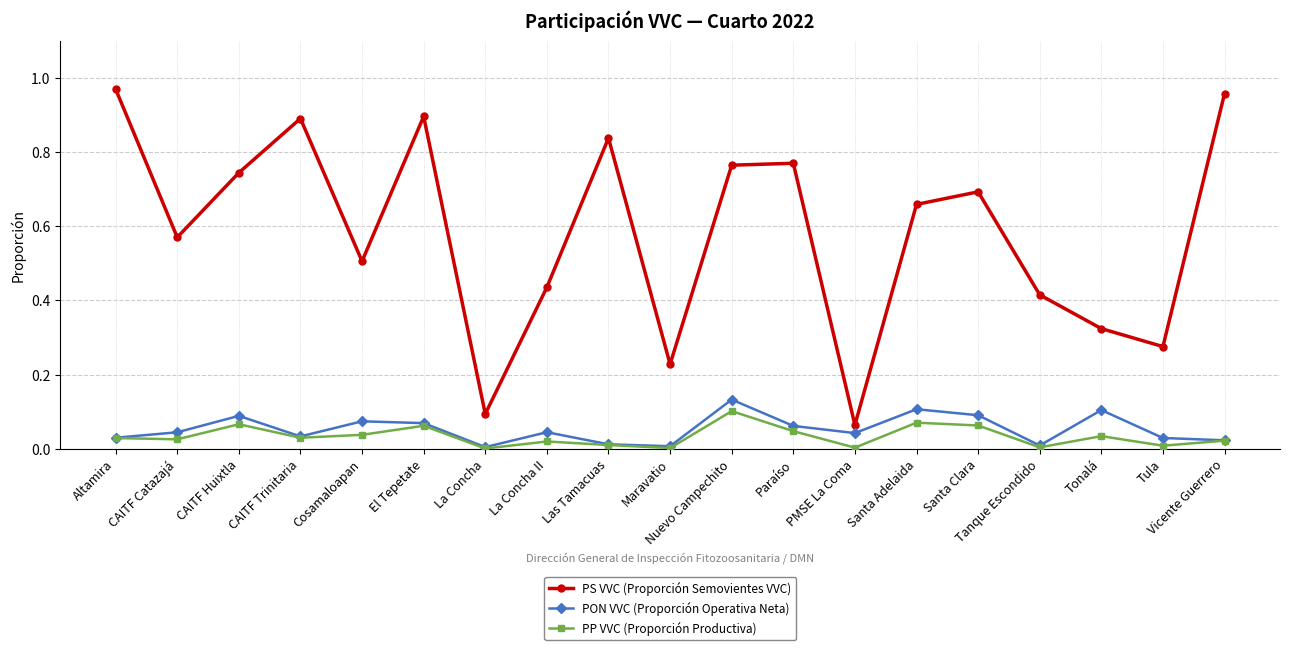

At which label does PON VVC (Proporción Operativa Neta) reach its peak?

Nuevo Campechito